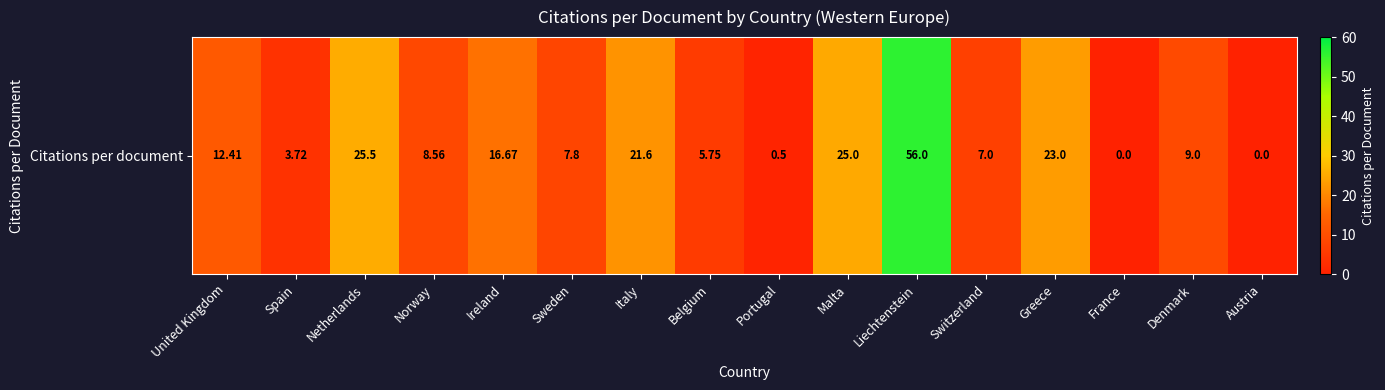

Between Switzerland and Denmark, which is larger?

Denmark